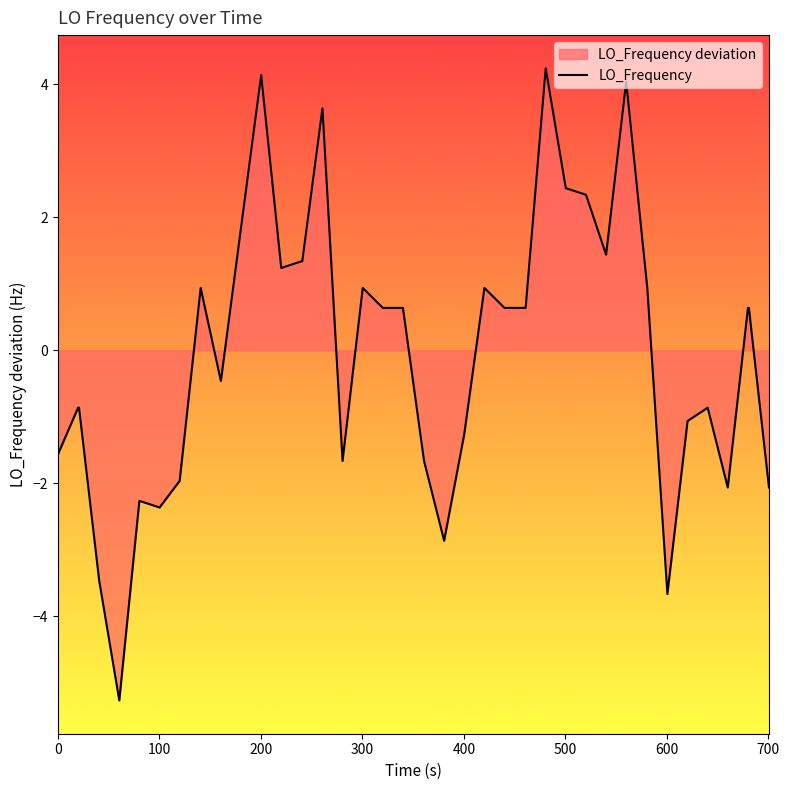

What is the greatest value displayed?

4.2